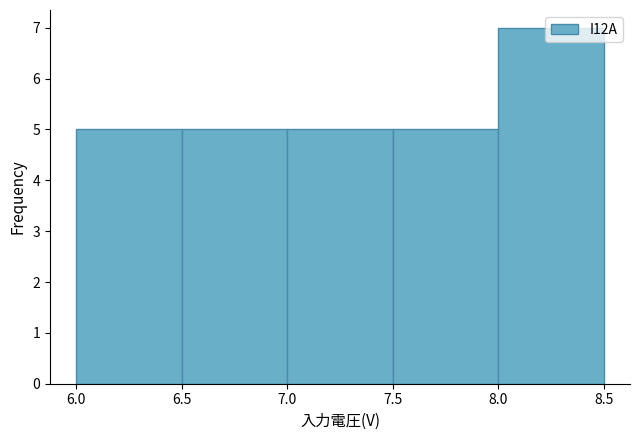

Reading left to right, transcribe this chart: for each bar, give the range it covers on the x-axis and its height. The values are not printed on the chart, so give them approximately, as read against the axis.

6.0 to 6.5: 5
6.5 to 7.0: 5
7.0 to 7.5: 5
7.5 to 8.0: 5
8.0 to 8.5: 7